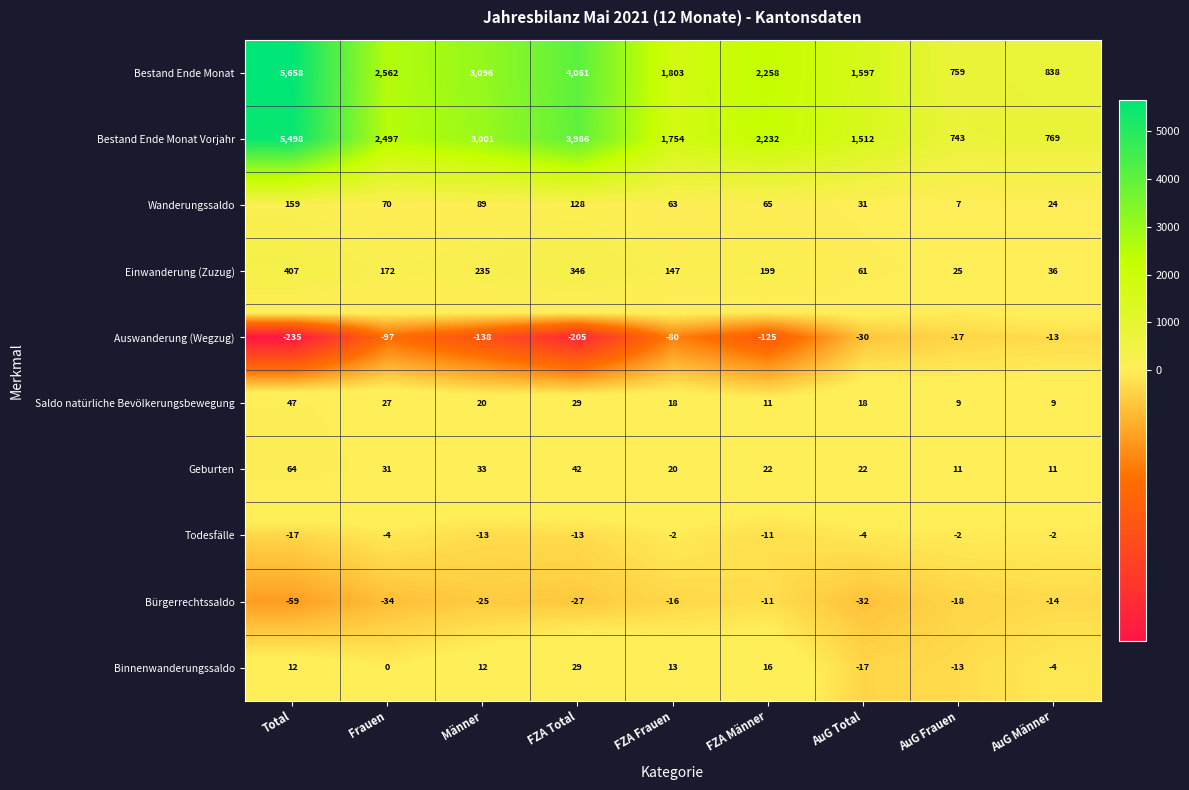

True or false: Saldo natürliche Bevölkerungsbewegung has a value of 29 at FZA Total.

True